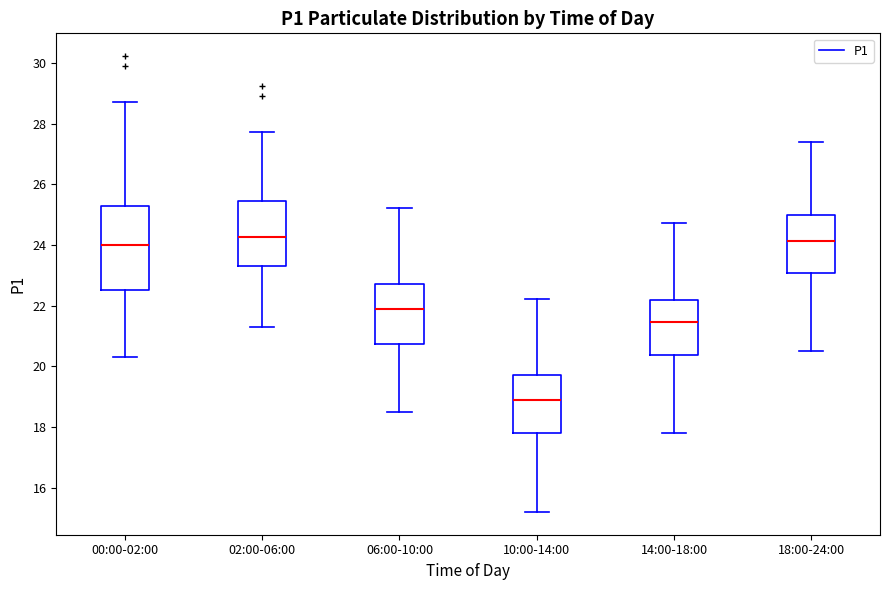

Where does the median line of the box for 18:00-24:00 sit on the y-axis? The values are not printed on the chart, so give them approximately, as read against the axis.

24.2